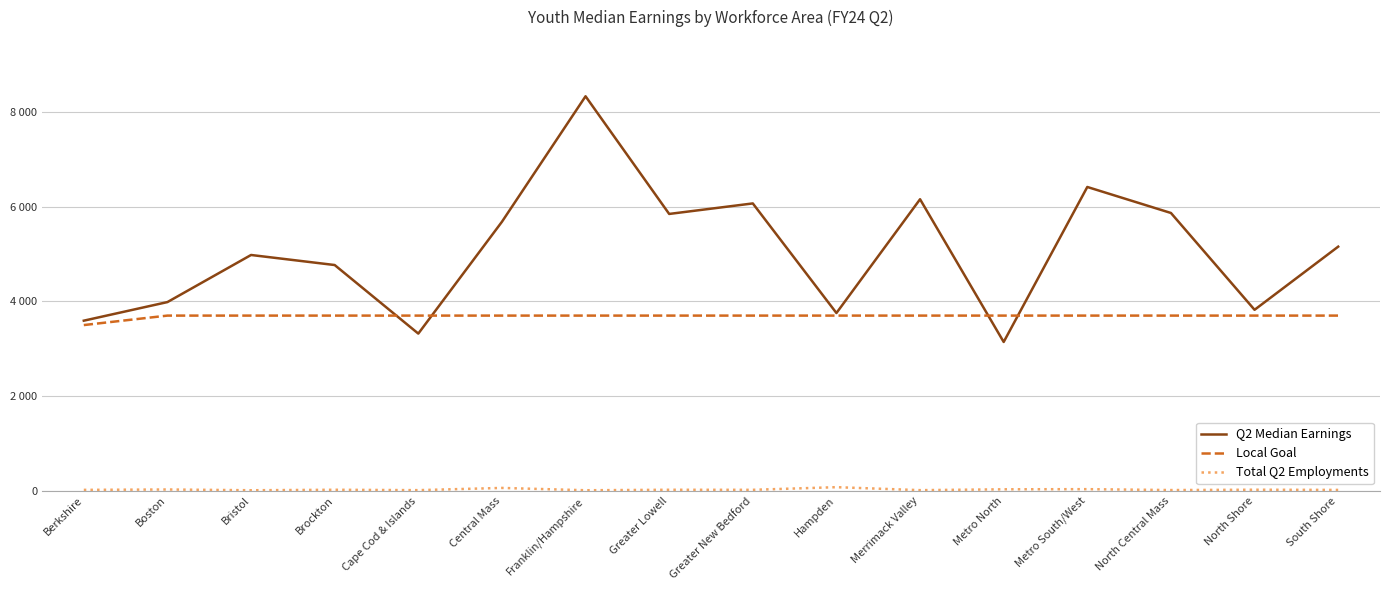

List the labels in order of Q2 Median Earnings value, largest first.

Franklin/Hampshire, Metro South/West, Merrimack Valley, Greater New Bedford, North Central Mass, Greater Lowell, Central Mass, South Shore, Bristol, Brockton, Boston, North Shore, Hampden, Berkshire, Cape Cod & Islands, Metro North